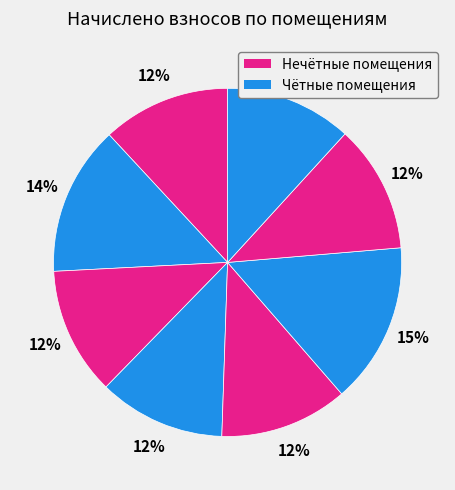

How many slices are in this pie chart?

8